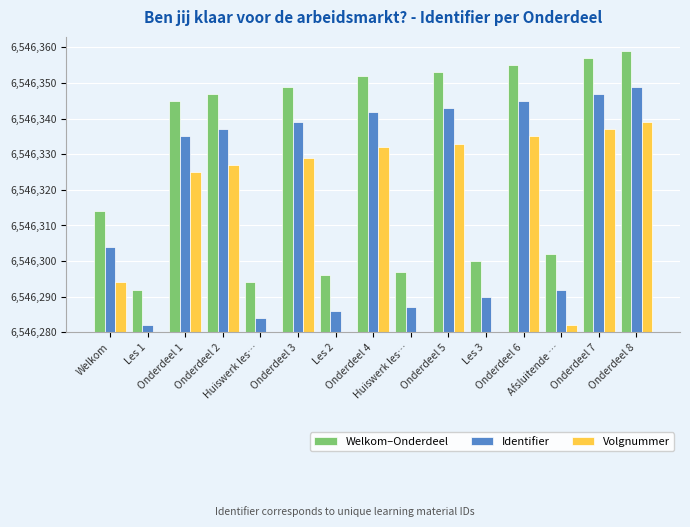

At which category is the sum across all series the highest?

Onderdeel 8